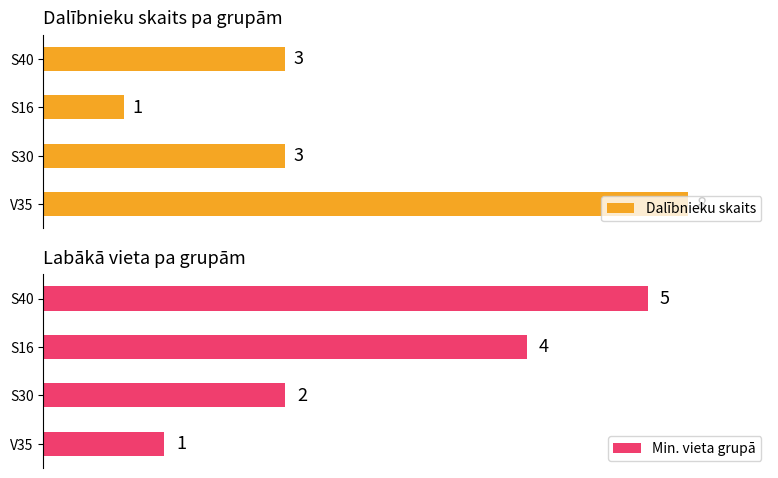

List the series in order of their peak value, lowest first.

Min. vieta grupā, Dalībnieku skaits